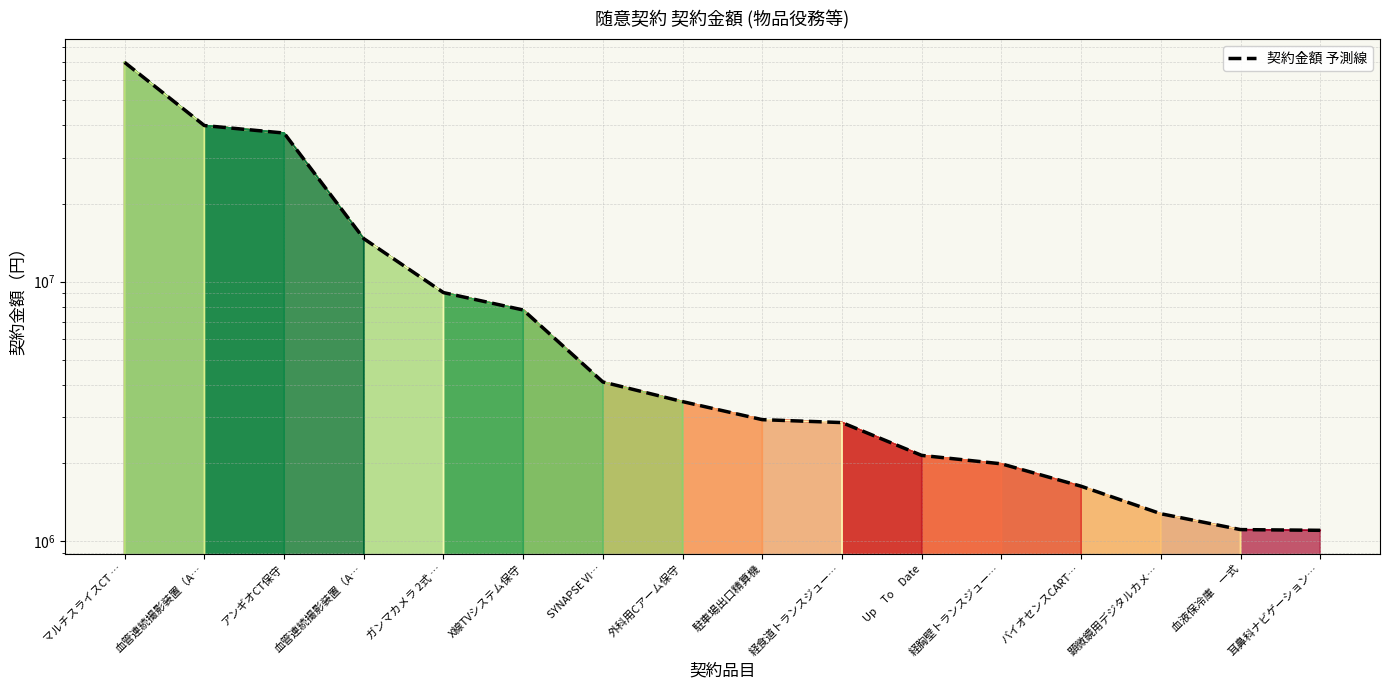

What is the sum of all values?

201408740